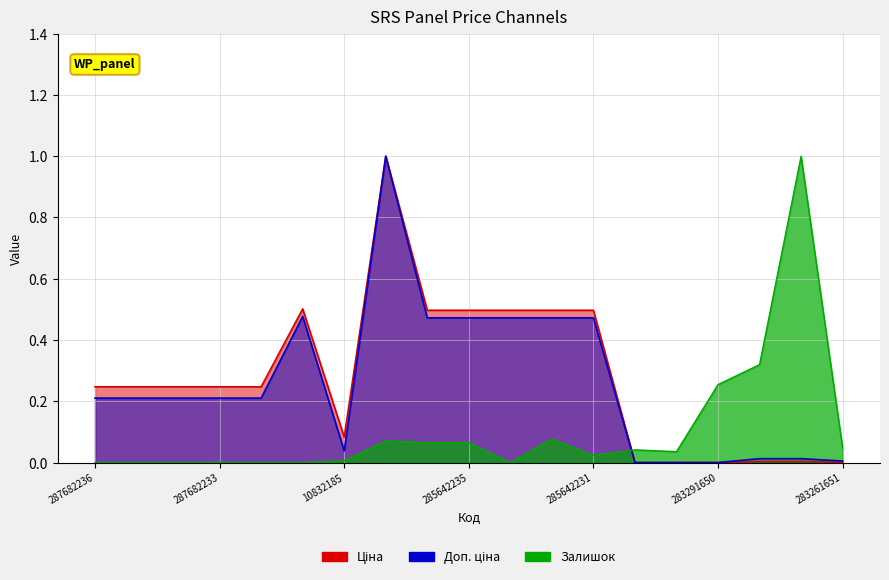

List the labels in order of Доп. ціна value, largest first.

285662232, 287702232, 285642236, 285642235, 285642234, 285642233, 285642231, 287682236, 287682235, 287682234, 287682233, 287682231, 10832185, 283231856, 283231651, 283261651, 283291856, 283291651, 283291650